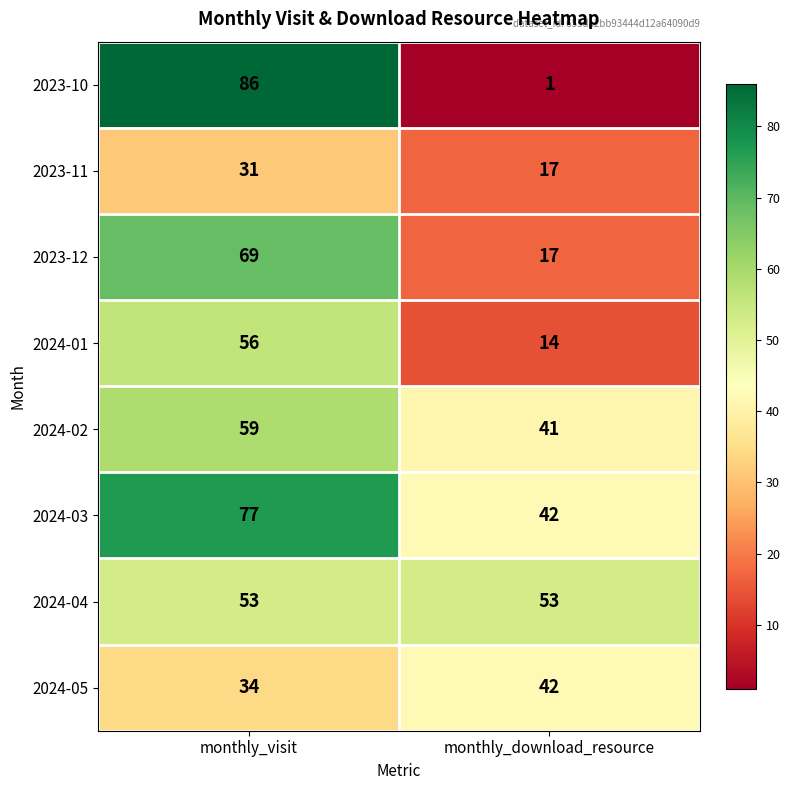

List the labels in order of 2023-10 value, largest first.

monthly_visit, monthly_download_resource